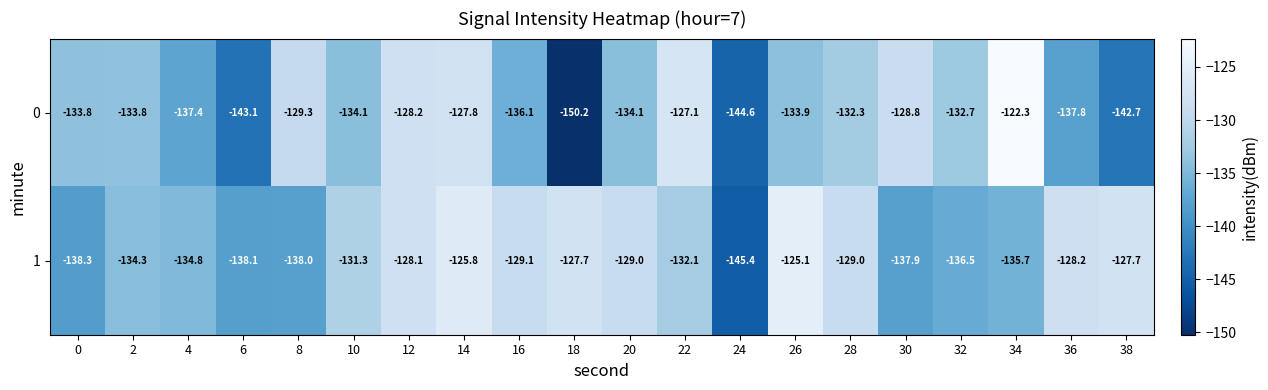

How many values in the 1 series are below -131?

11